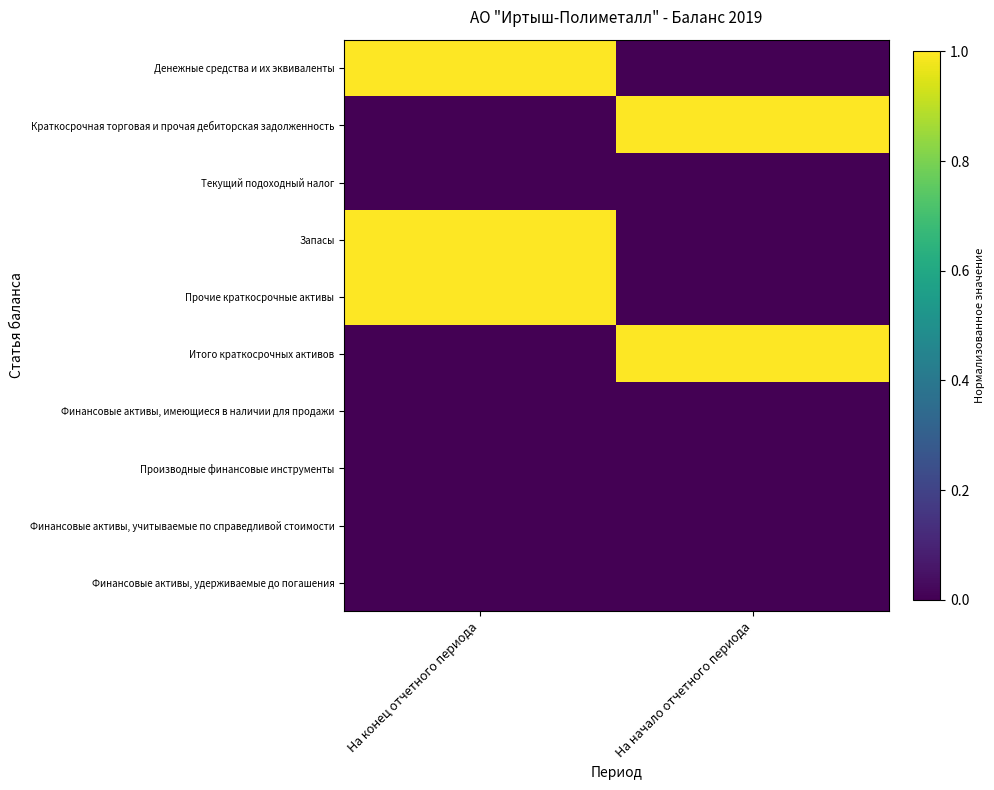

Which label corresponds to the smallest value in the chart?

На начало отчетного периода